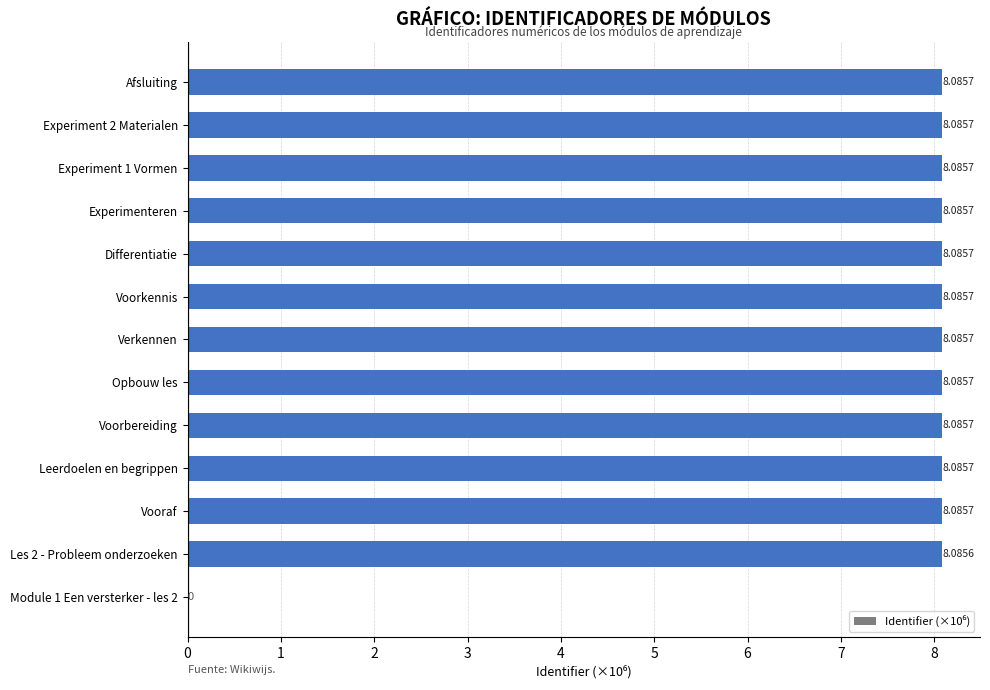

What is the sum of all values?

97.0